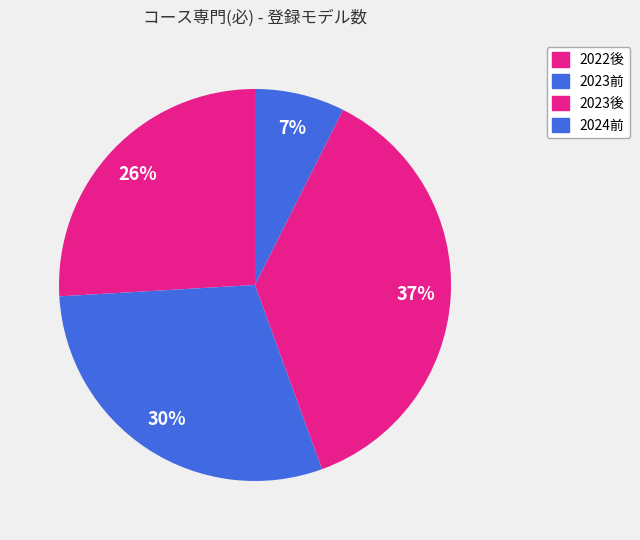

Which category has the smallest portion of the pie?

2024前